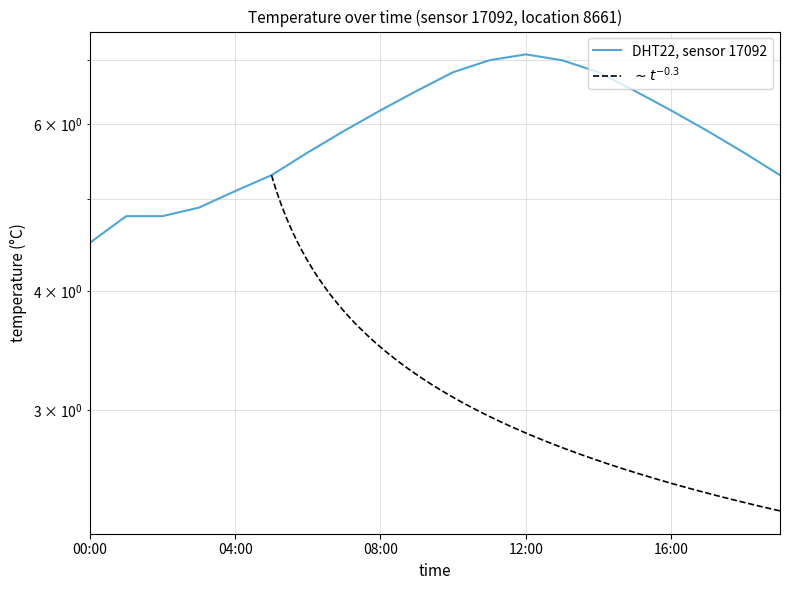

How many data points are above 5?

16